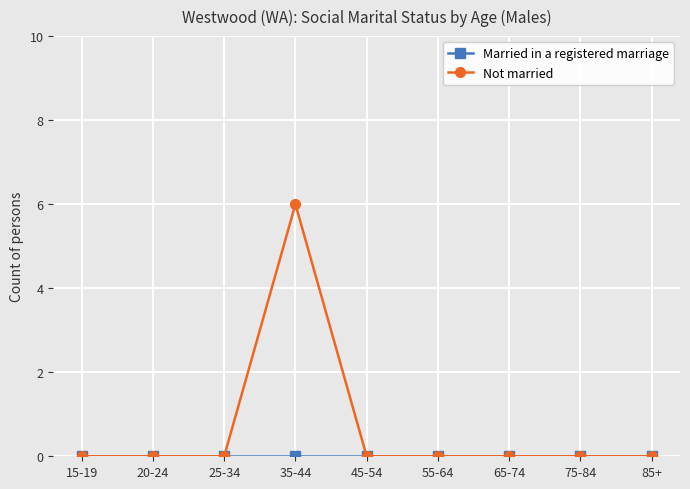

What position from the left is 25-34?

3